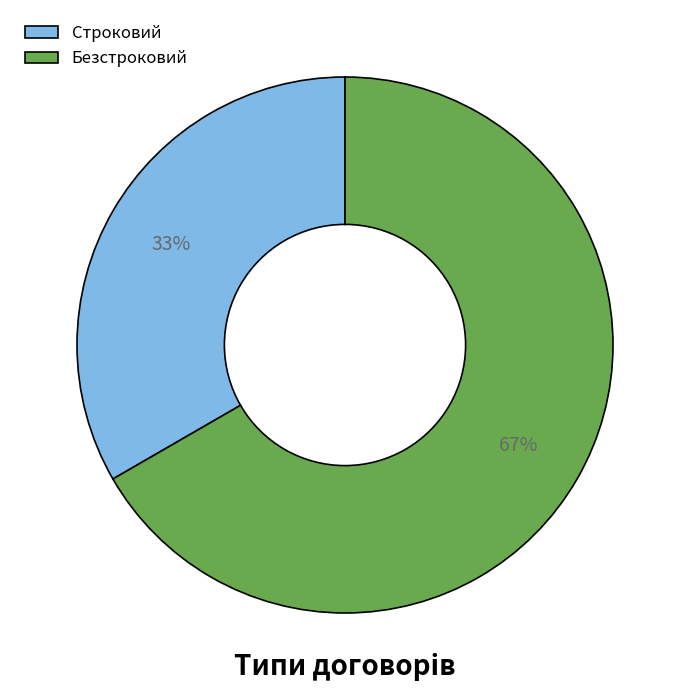

How many slices are in this pie chart?

2